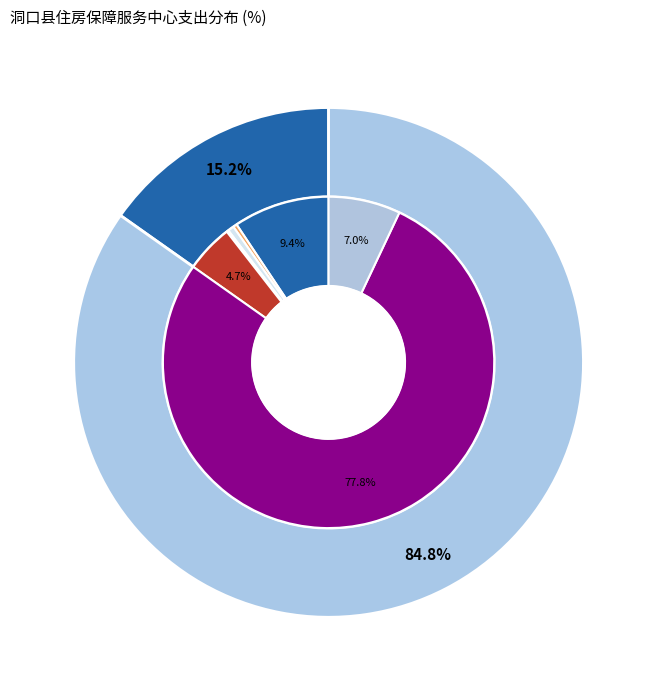

To the nearest percent, what portion does 住房公积金 represent?

7%